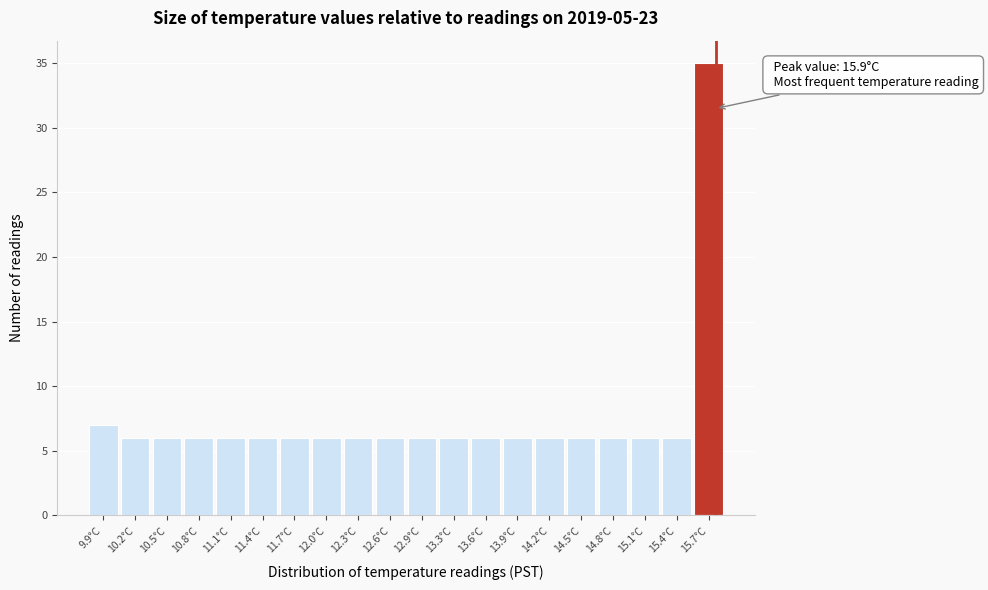

Reading left to right, what are all the values shown in this chart?

7	6	6	6	6	6	6	6	6	6	6	6	6	6	6	6	6	6	6	35